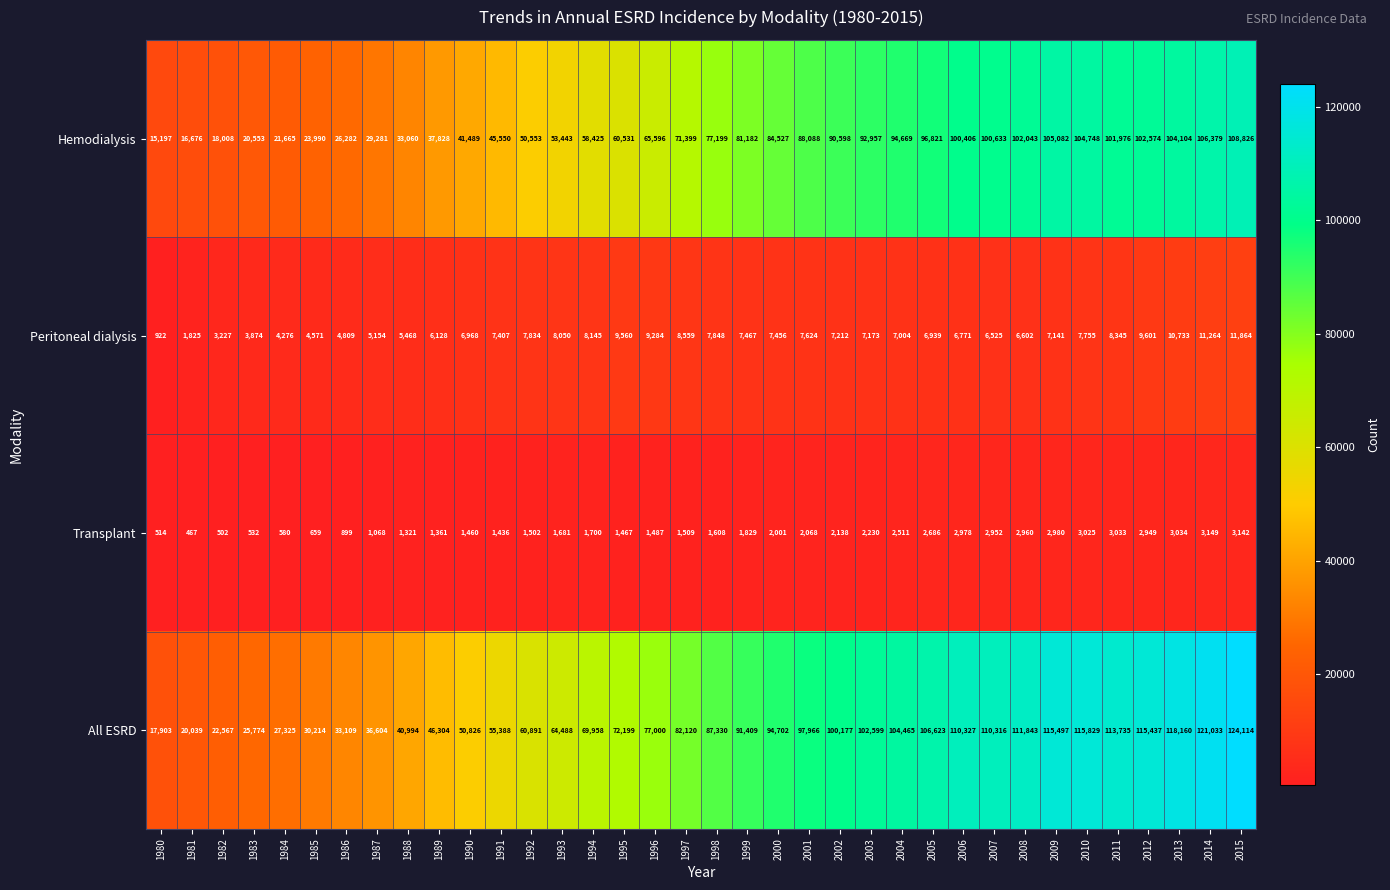

What is the total value across all series at 1993?

127662